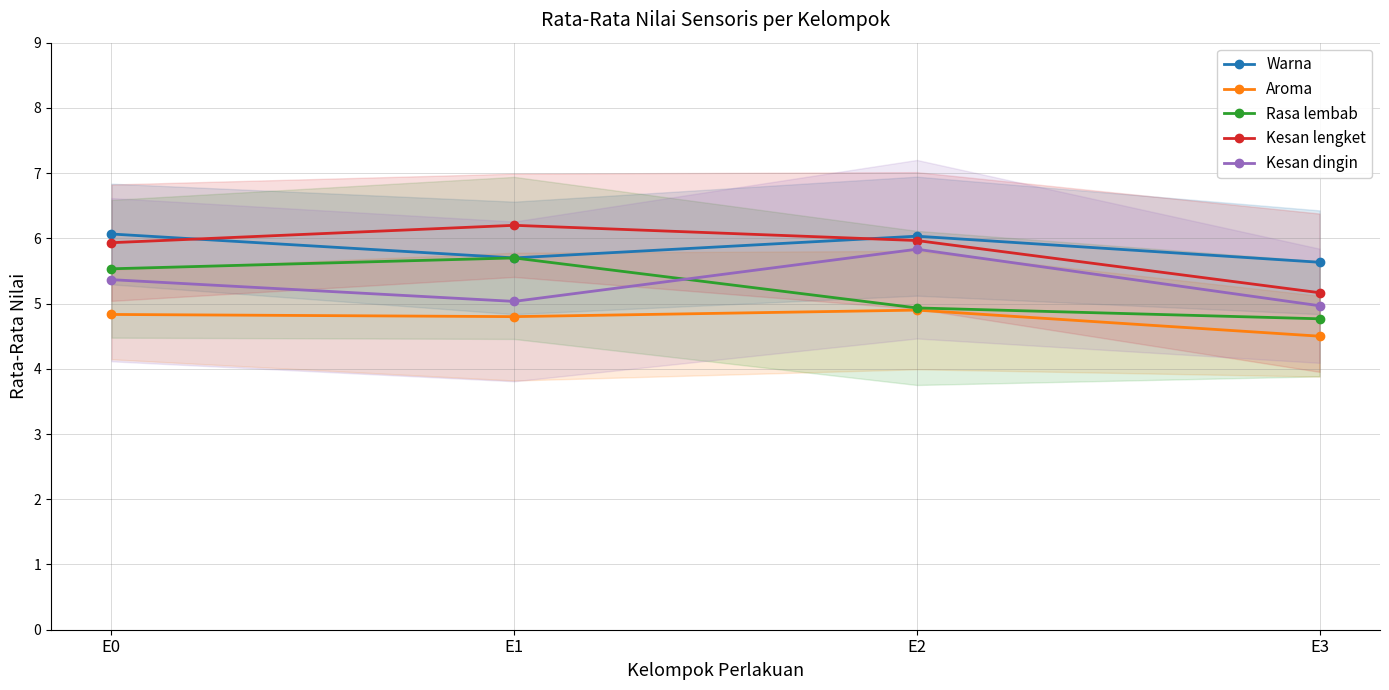

Is it true that Rasa lembab equals 4.8 at E3?

True